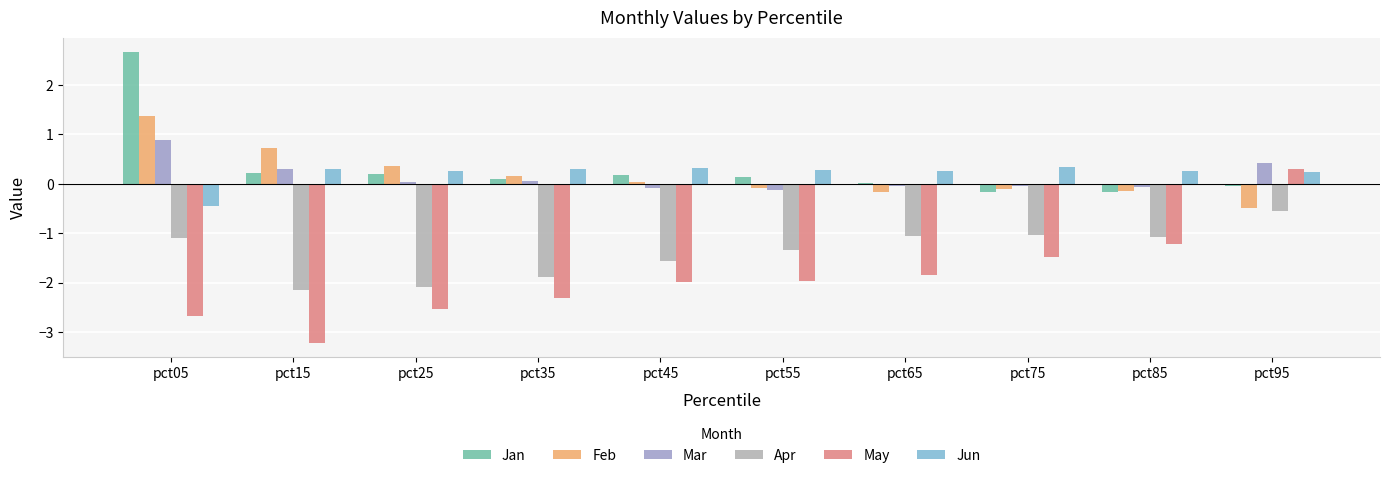

At which label does Mar first exceed 0?

pct05